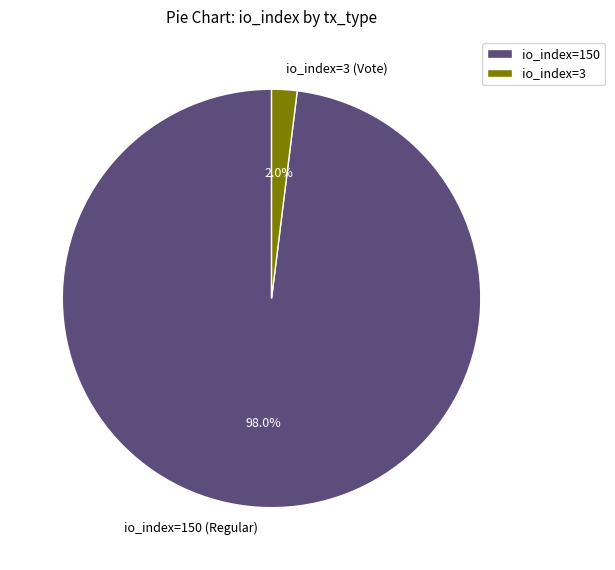

What percentage is NOT represented by io_index=3 (Vote)?

98.0%